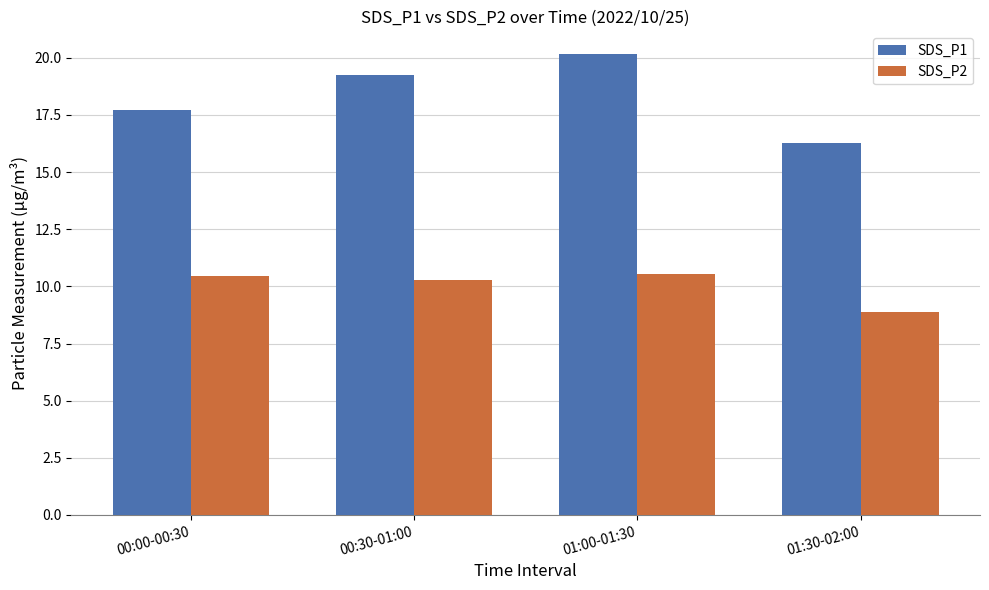

Which series has the largest total across all categories?

SDS_P1